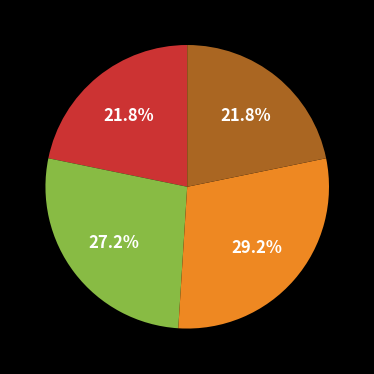

How many slices are in this pie chart?

4